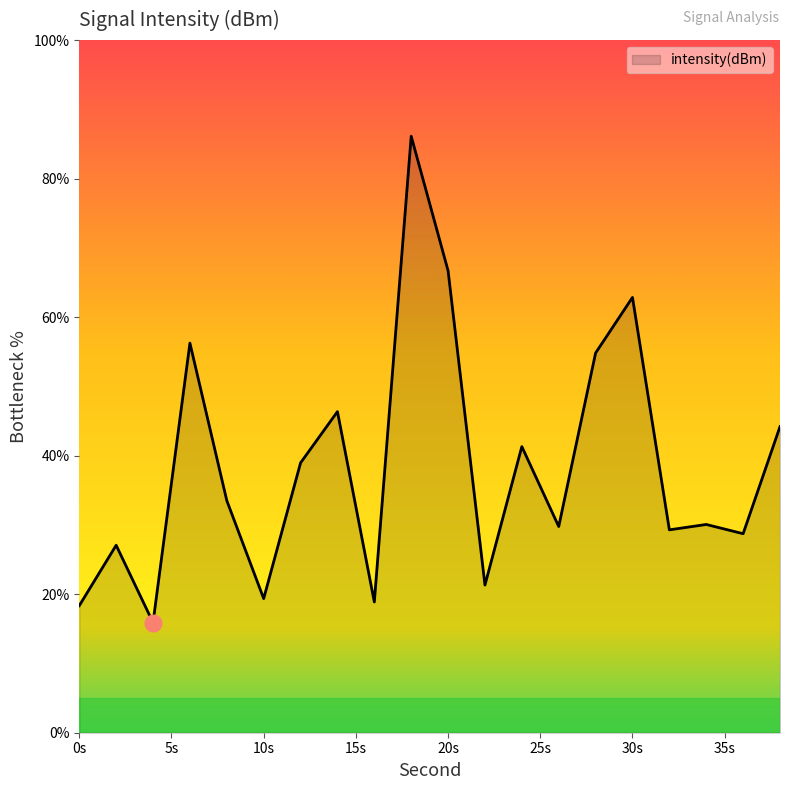

What is the average value?

38.5